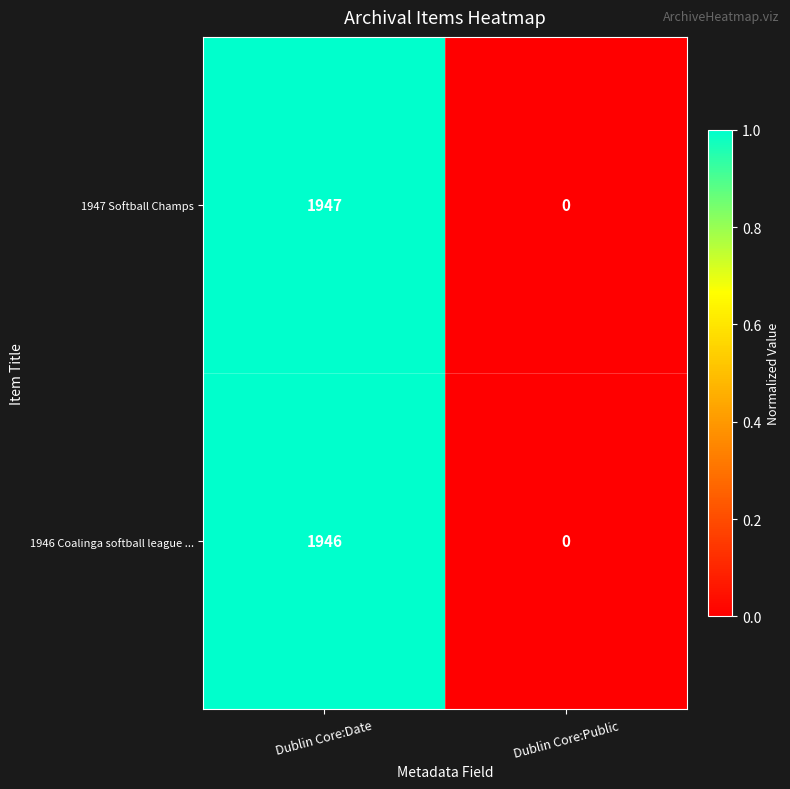

List the series in order of their peak value, lowest first.

1946 Coalinga softball league ..., 1947 Softball Champs